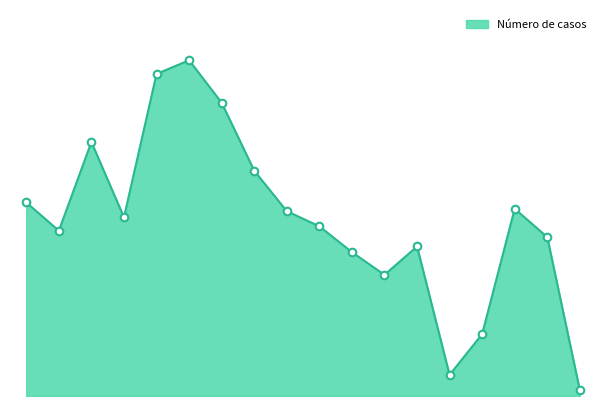

Is this an area chart (filled region under the line)?

Yes